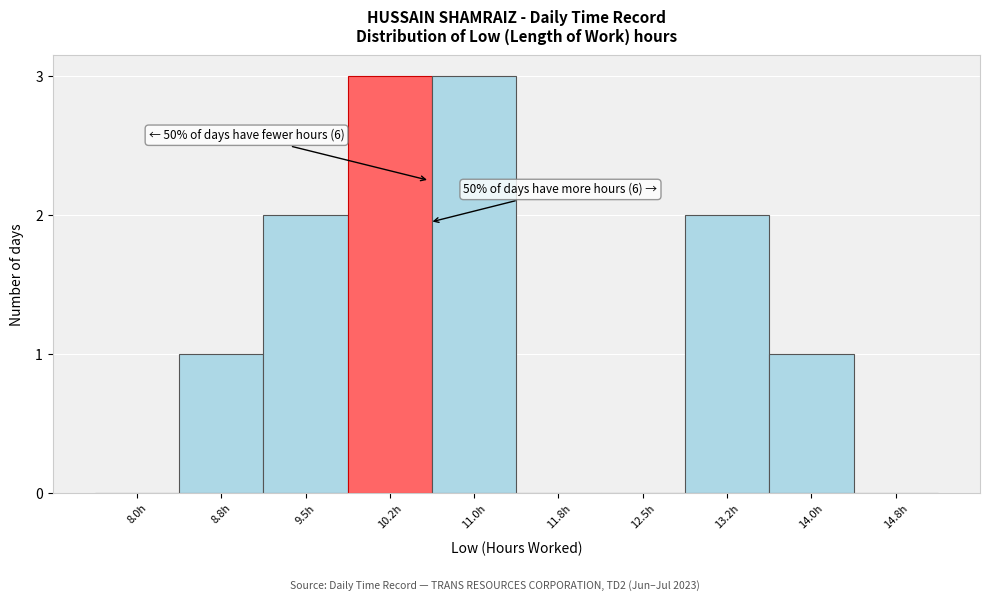

Reading left to right, what are all the values shown in this chart?

8.0h=0	8.8h=1	9.5h=2	10.2h=3	11.0h=3	11.8h=0	12.5h=0	13.2h=2	14.0h=1	14.8h=0